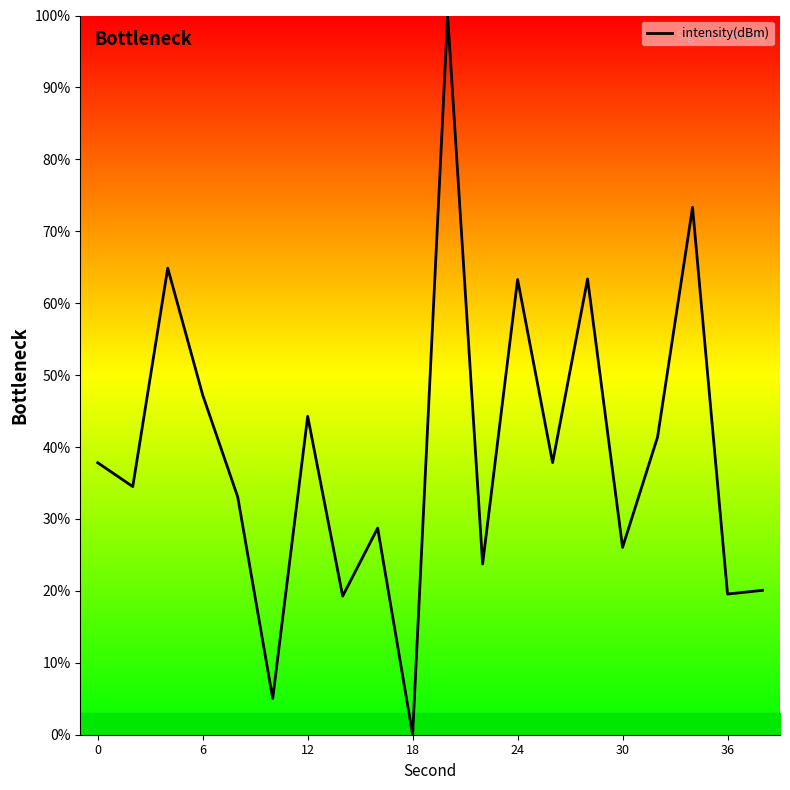

What is the difference between the maximum and minimum values?

100.0